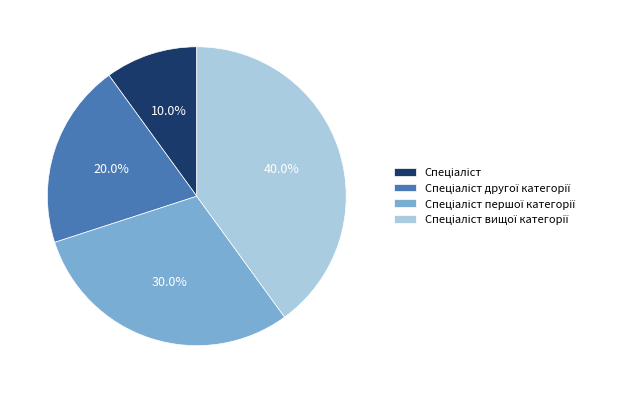

Count the number of slices in the pie.

4